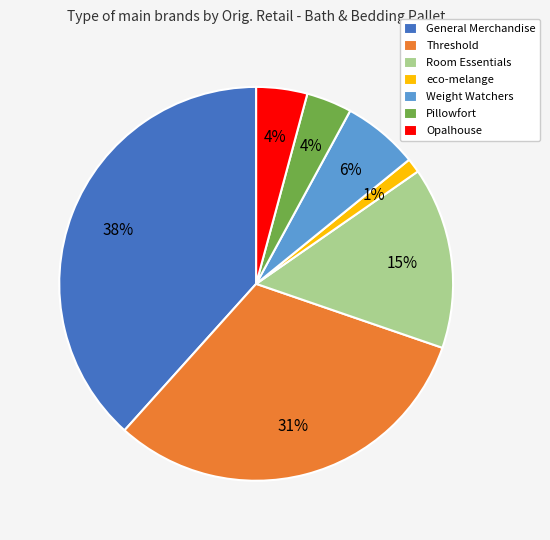

True or false: eco-melange accounts for 1% of the total.

True